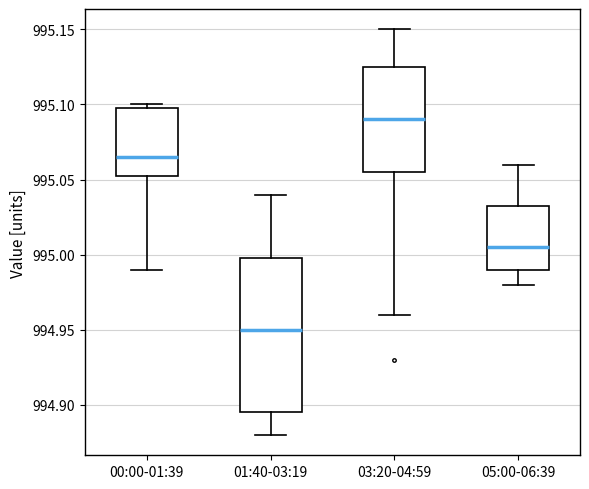

Comparing the boxes themselves (not the whiskers), which one is the tallest?

01:40-03:19